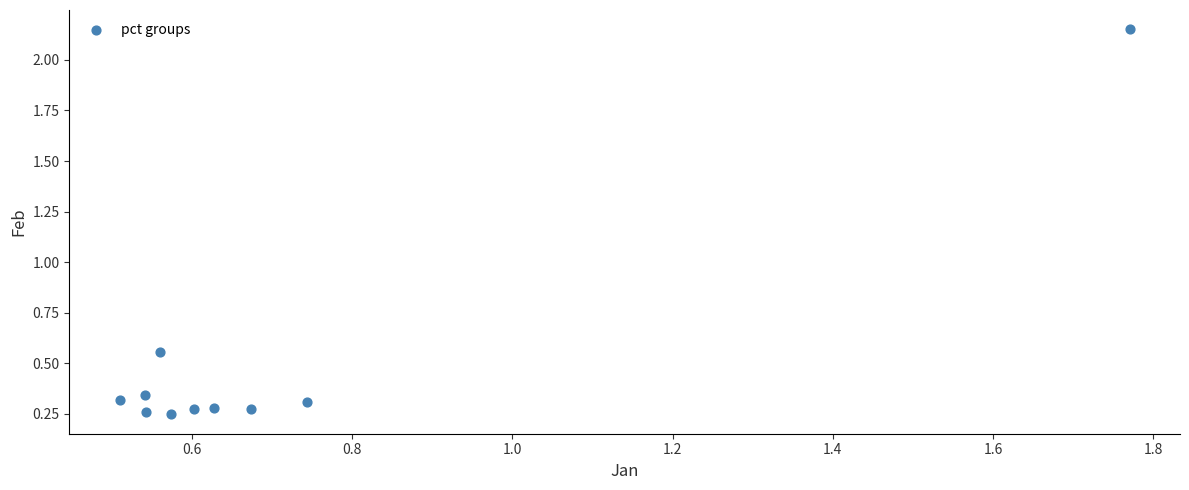

What is the average Y value?

0.5